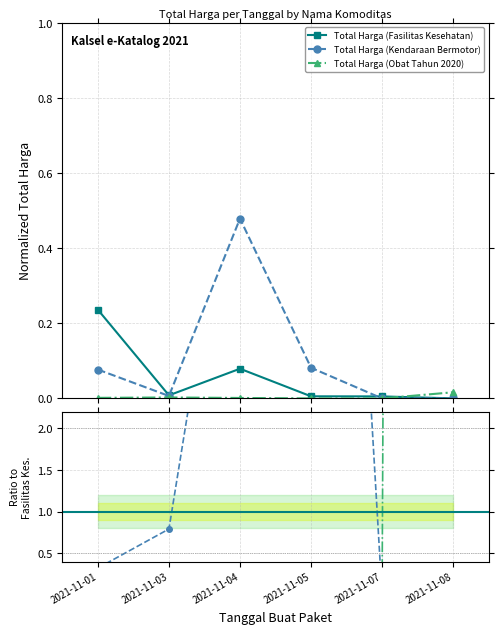

How many categories are shown in the chart?

6